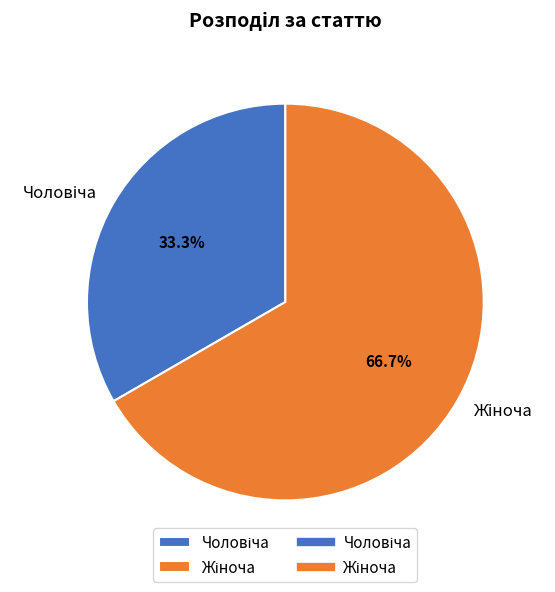

Does any single category account for the majority?

Yes